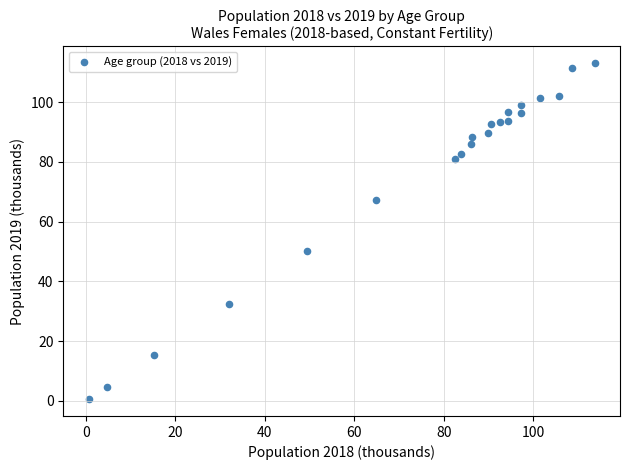

What Y value in the scatter plot is closest to 56?

50.1